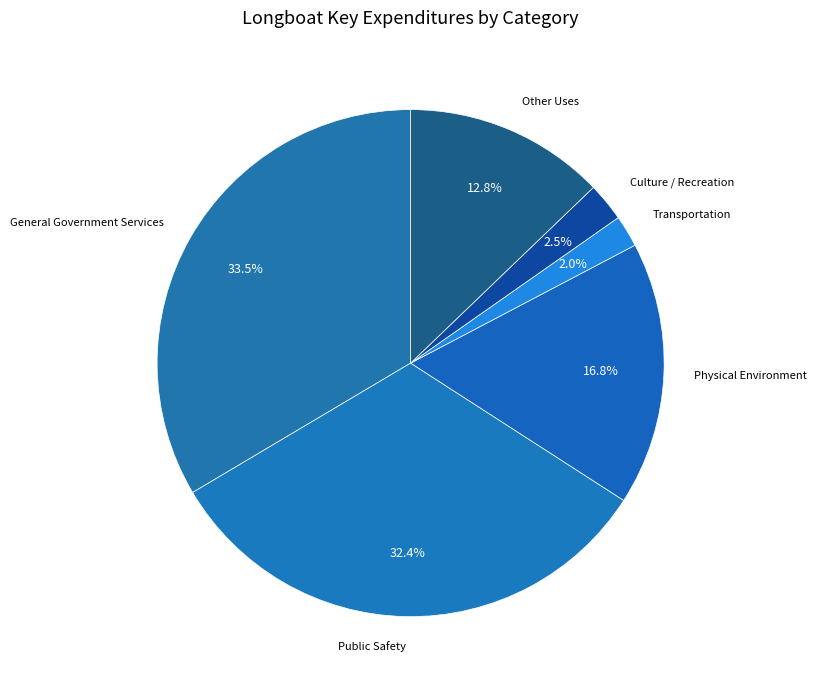

Count the number of slices in the pie.

6